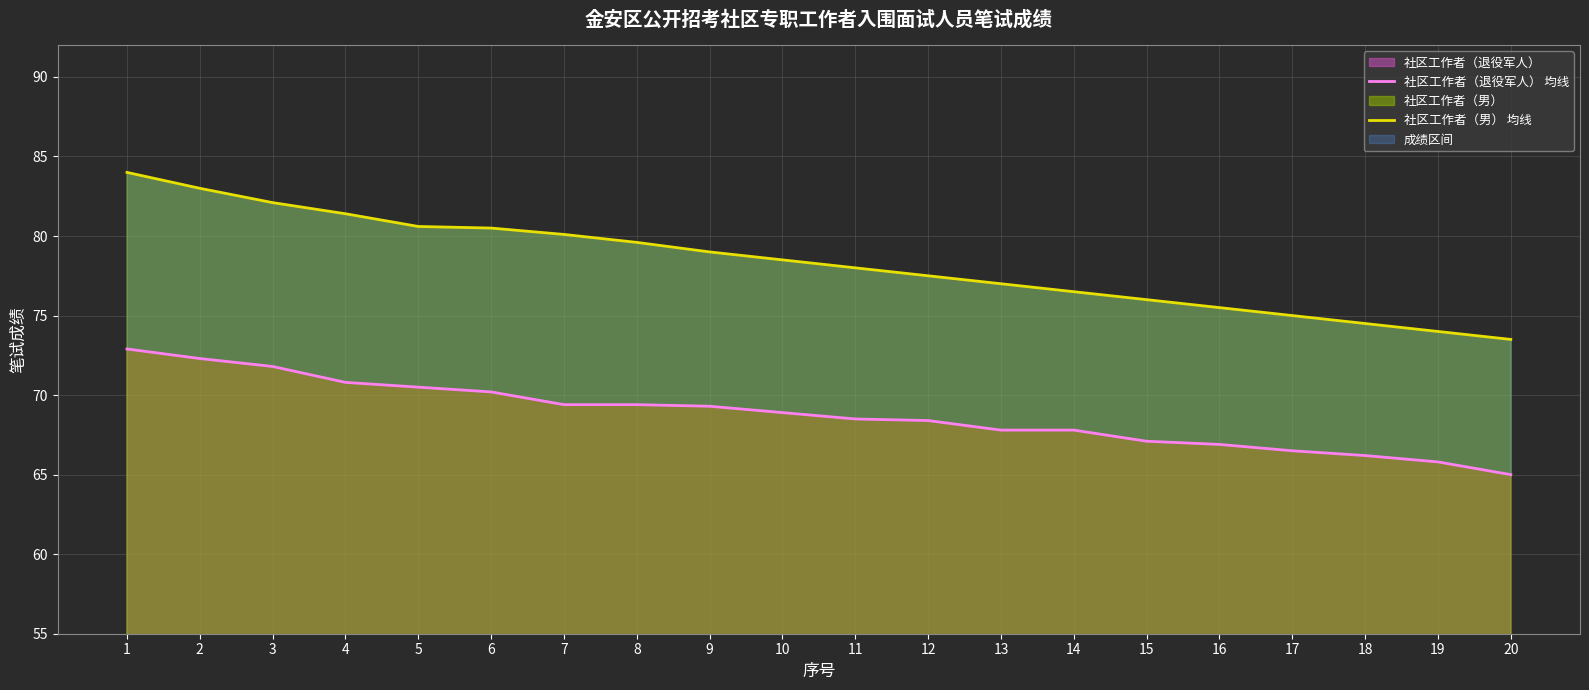

True or false: 社区工作者（退役军人） 均线 and 社区工作者（男） 均线 intersect in this chart.

False